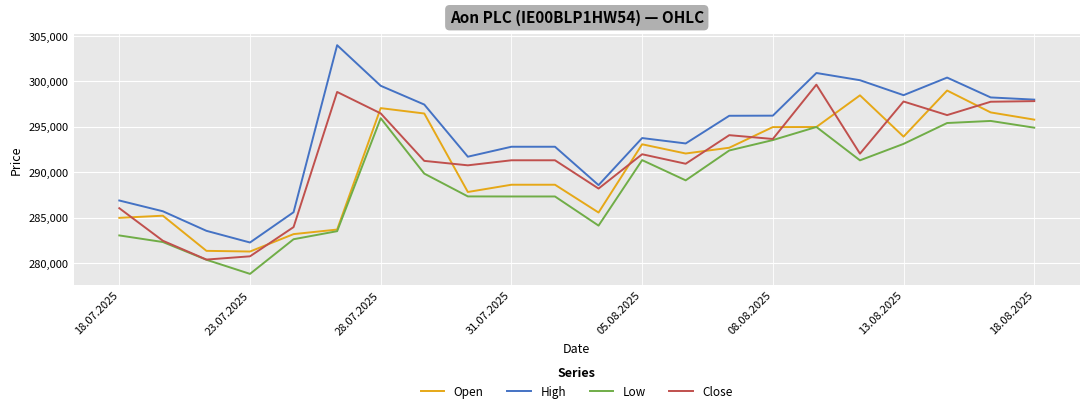

Rank the series by their average value, from lowest to highest.

Low, Open, Close, High